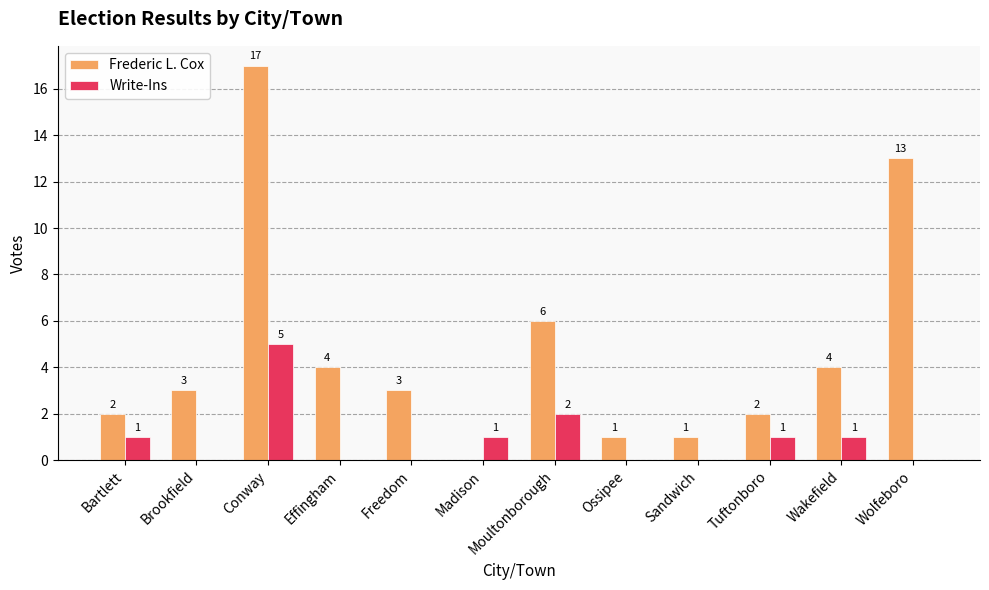

What is the sum of all Write-Ins values?

11